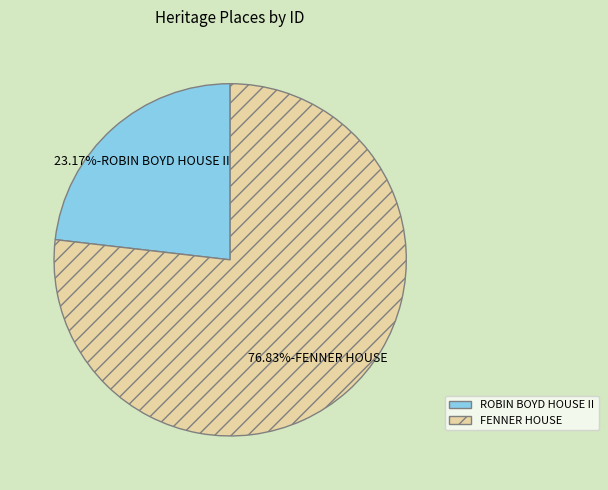

How many slices are in this pie chart?

2